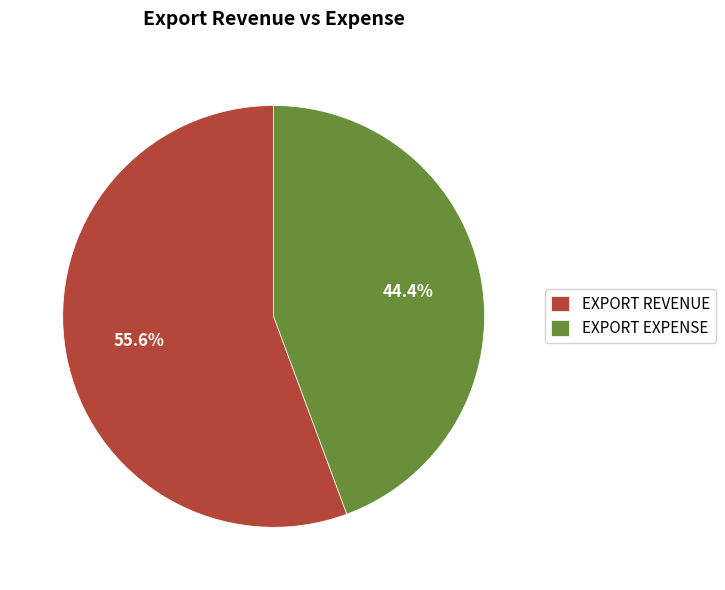

To the nearest percent, what is the difference between the EXPORT REVENUE and EXPORT EXPENSE slice percentages?

11%